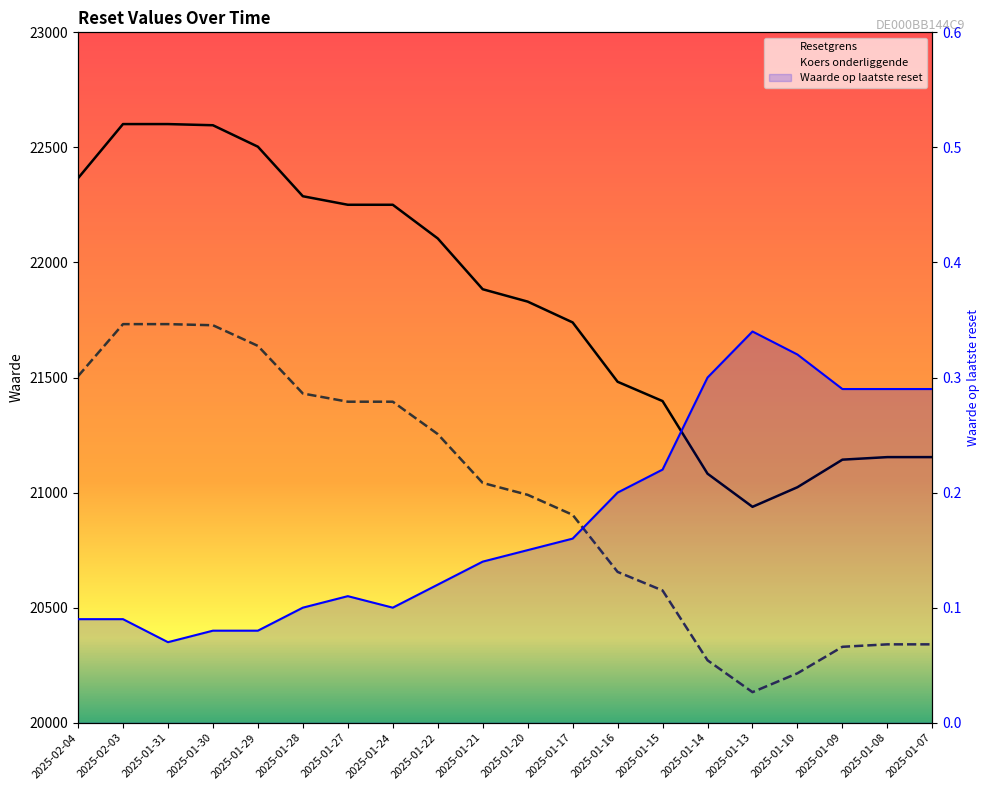

Is the value of Koers onderliggende at 2025-01-14 greater than the value of Waarde op laatste reset at 2025-01-27?

Yes